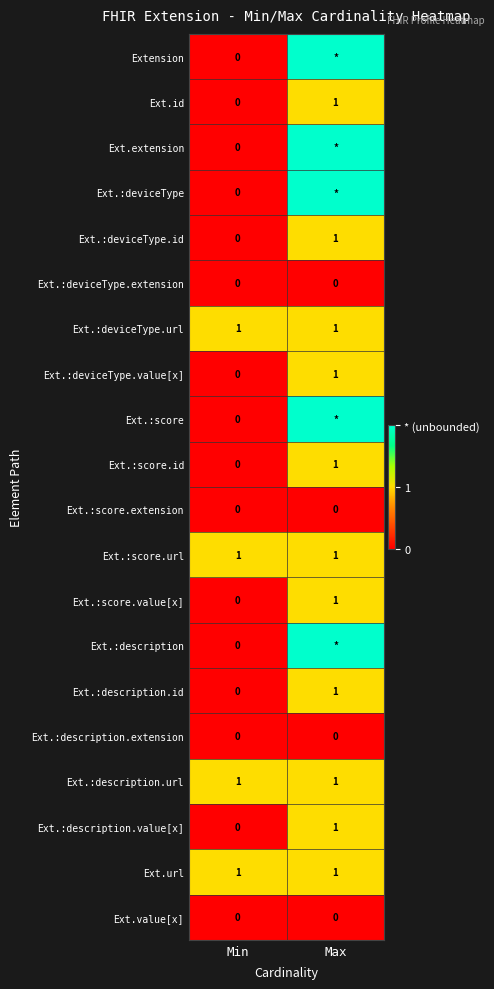

Between Max and Min, which is larger?

Max